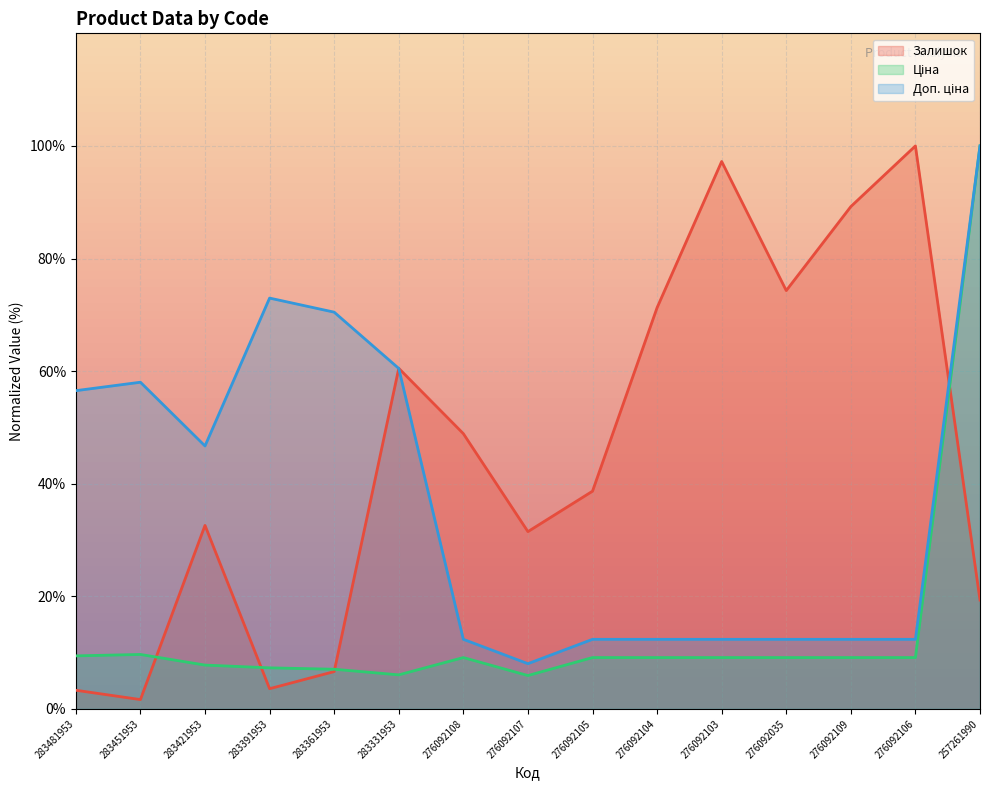

What value does the Залишок series have at 276092103?

97.2